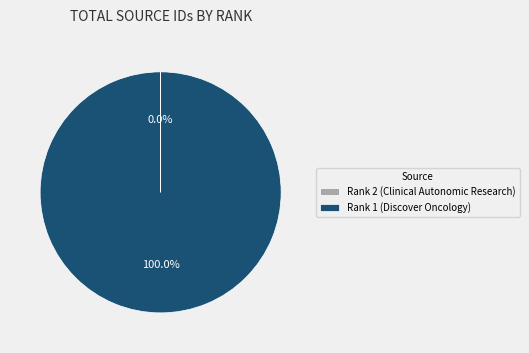

To the nearest percent, what is the average slice percentage?

50%